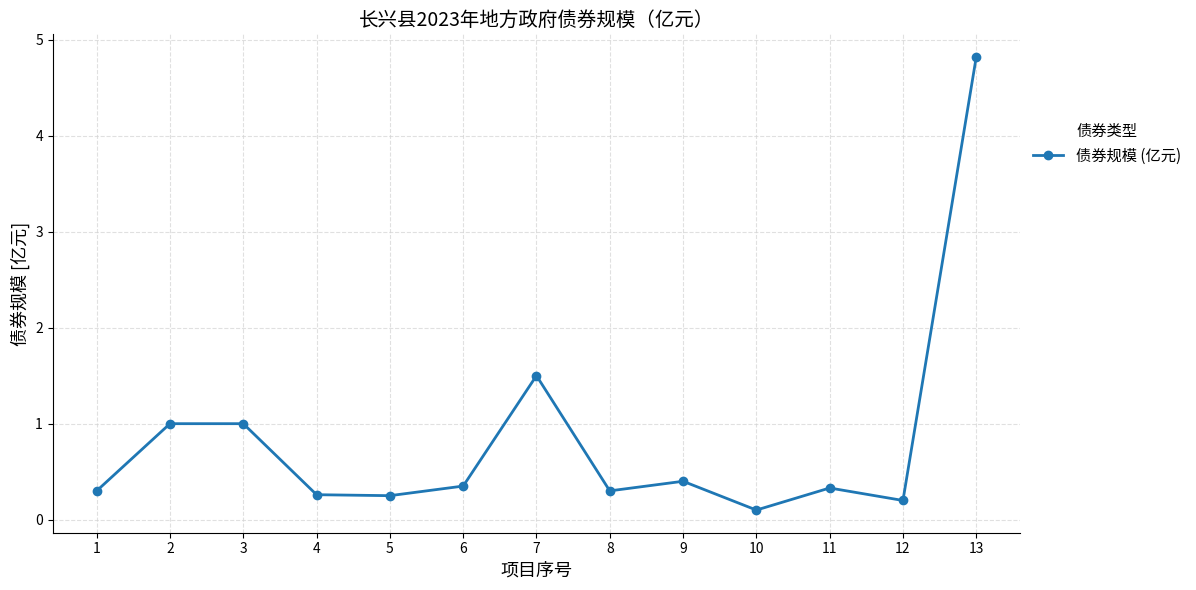

What is the difference between the maximum and minimum values?

4.7